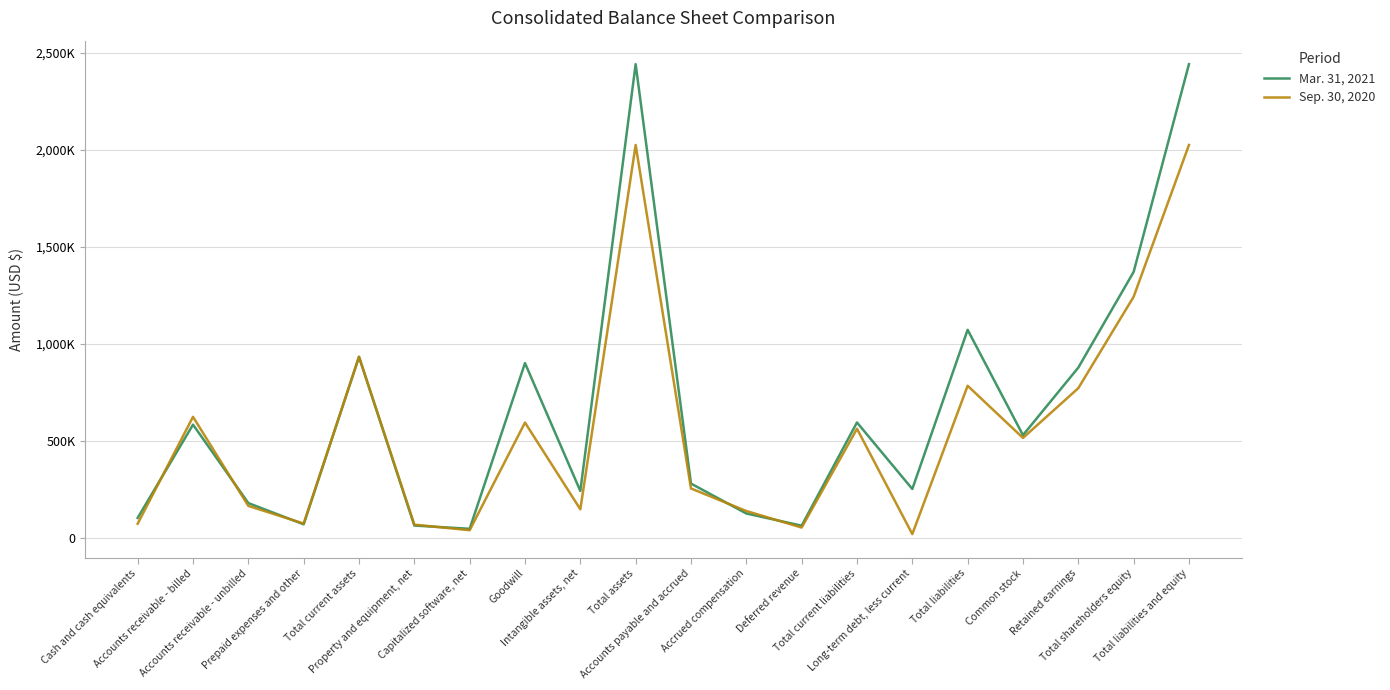

Is it true that Mar. 31, 2021 equals 1969070 at Total shareholders equity?

False